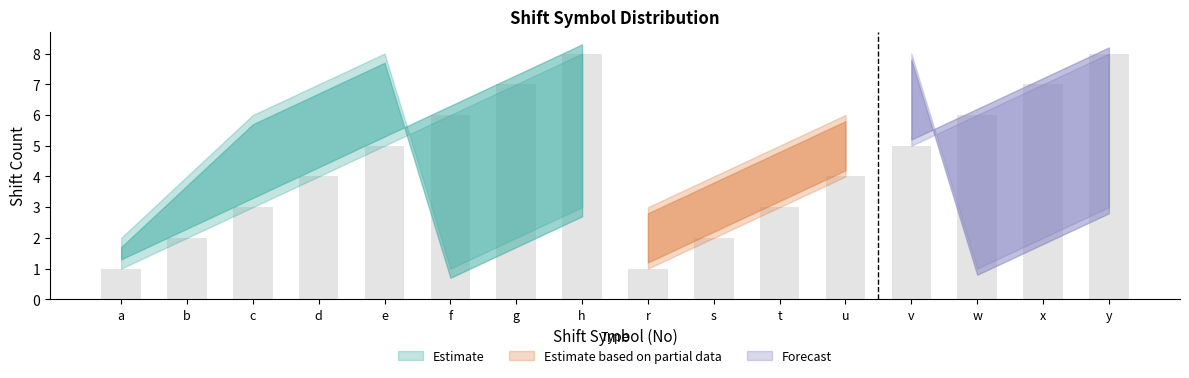

What is the maximum value shown in the chart?

8